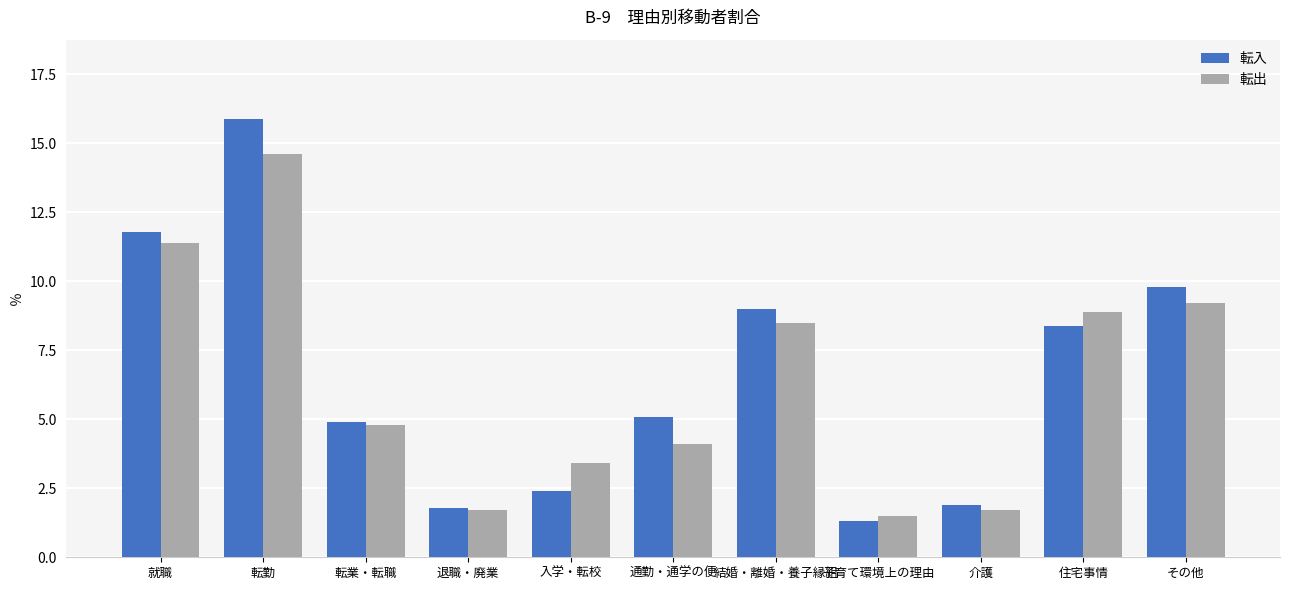

Which series has the largest total across all categories?

転入